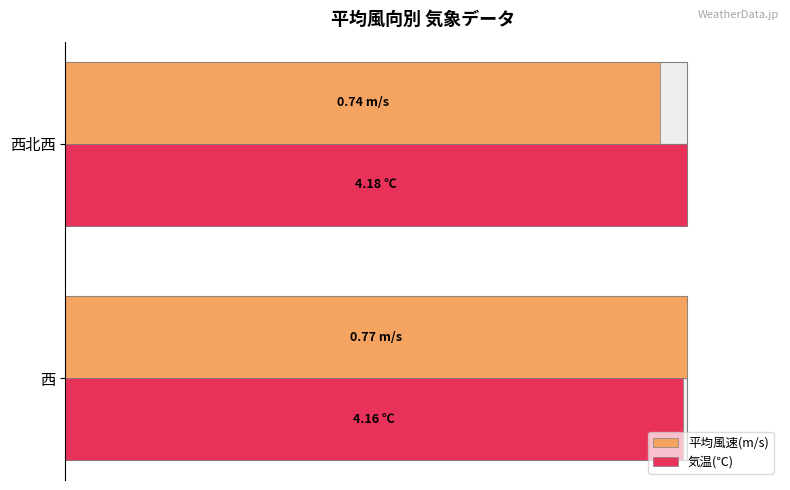

Is it true that 気温(℃) equals 1.4 at 西?

False